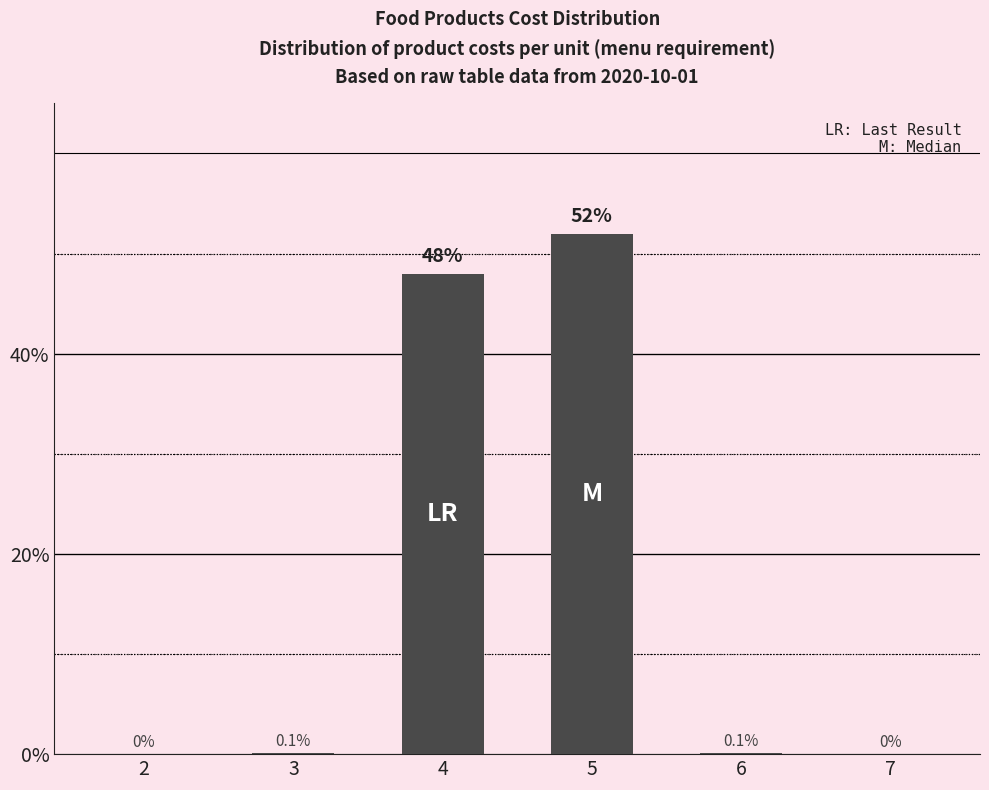

Are the bars horizontal?

No